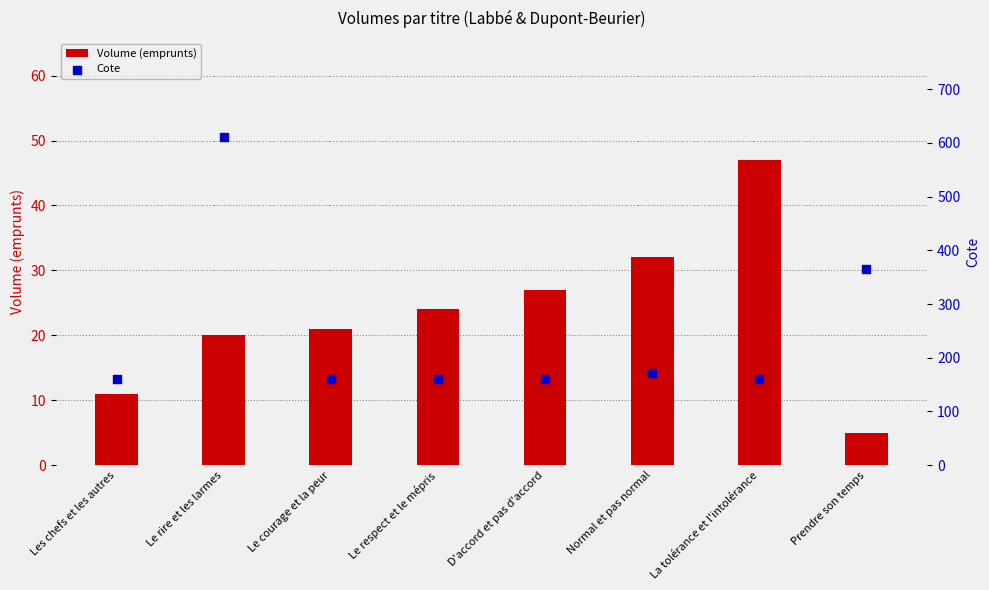

What are all the series names shown in the legend?

Volume (emprunts), Cote